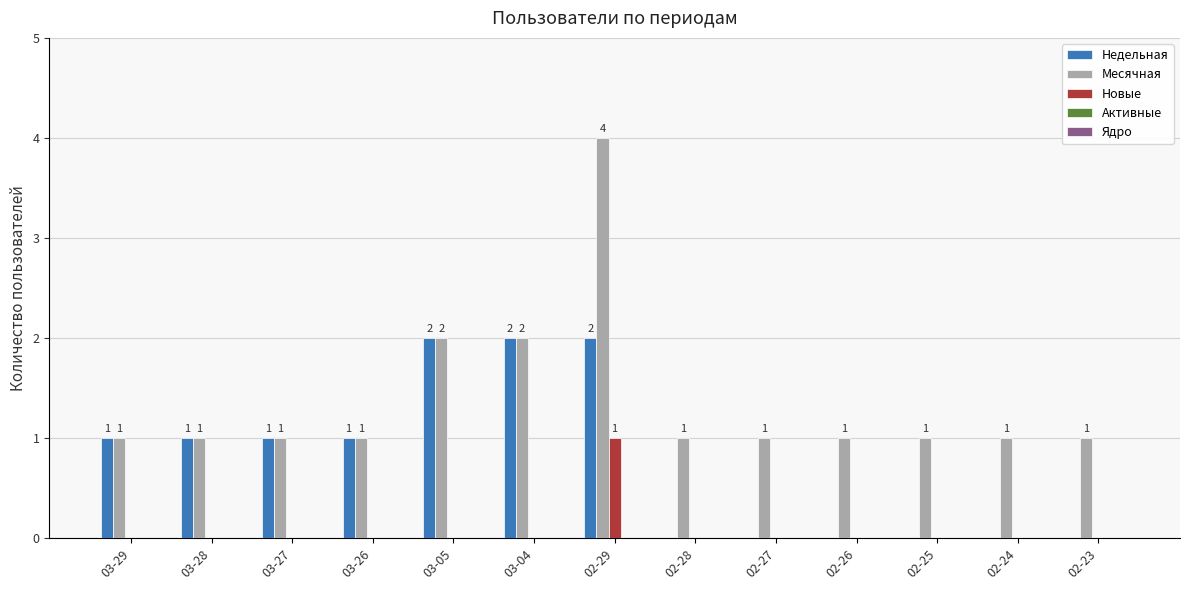

How many data points does each series have?

13